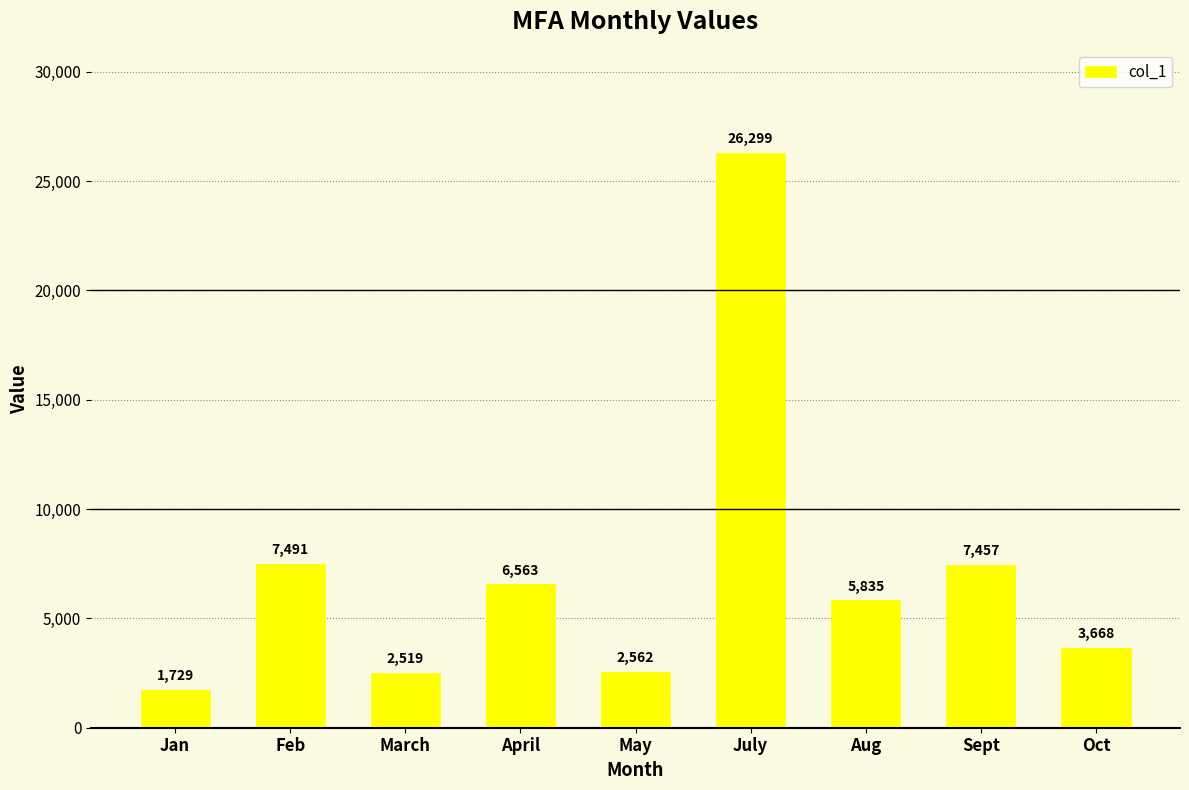

How many bars are there in total?

9